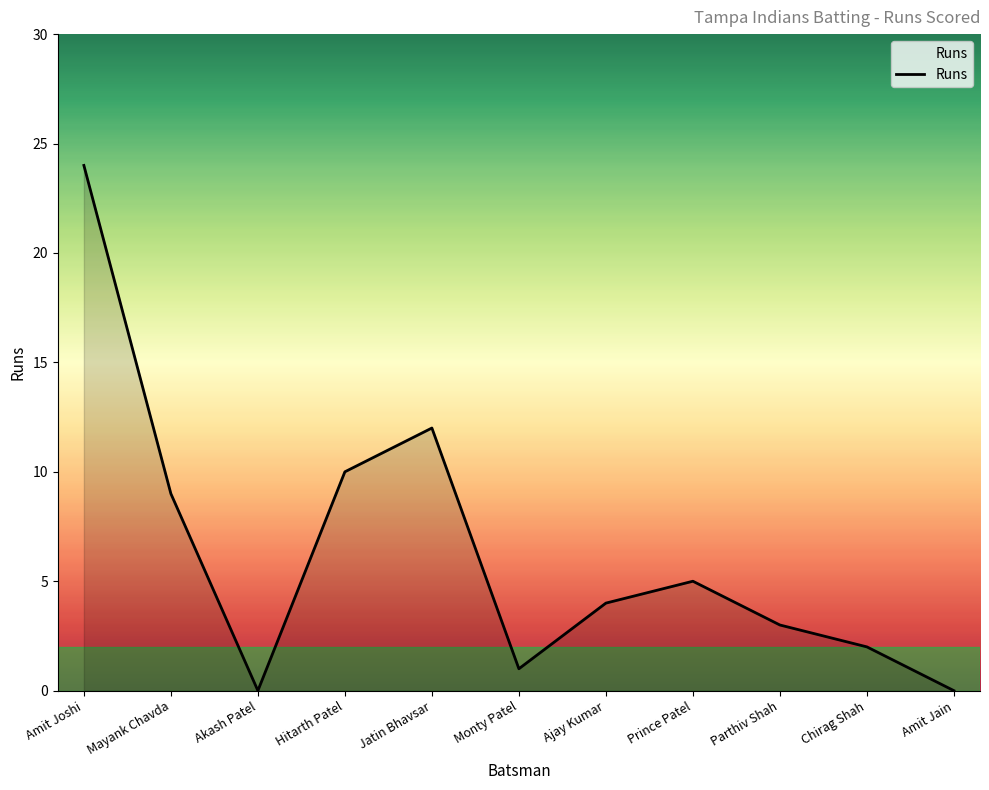

What position from the right is Monty Patel?

6